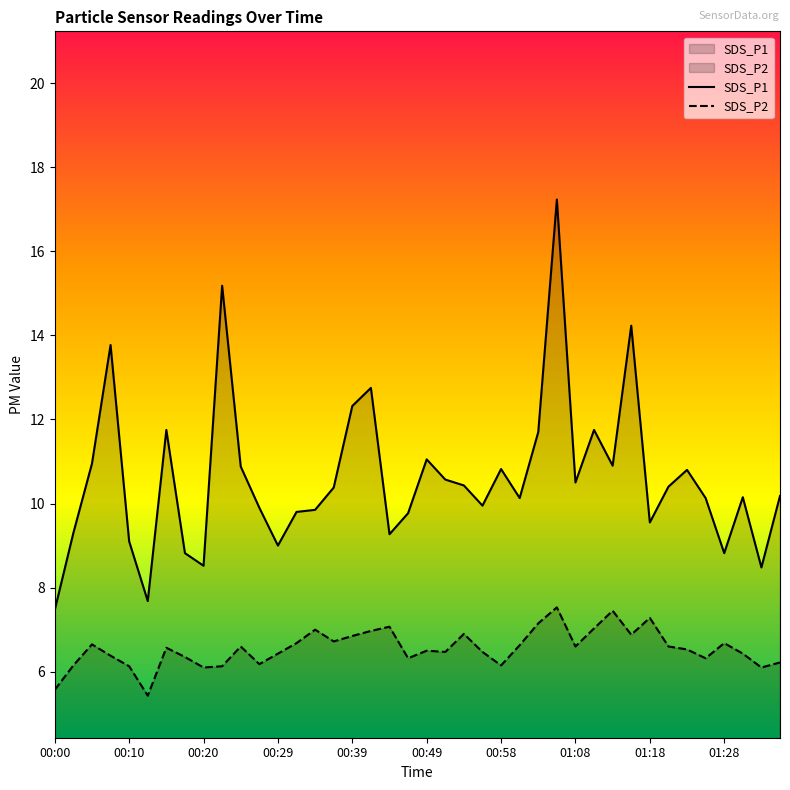

The SDS_P1 series shows 15.9 at 01:30. True or false?

False